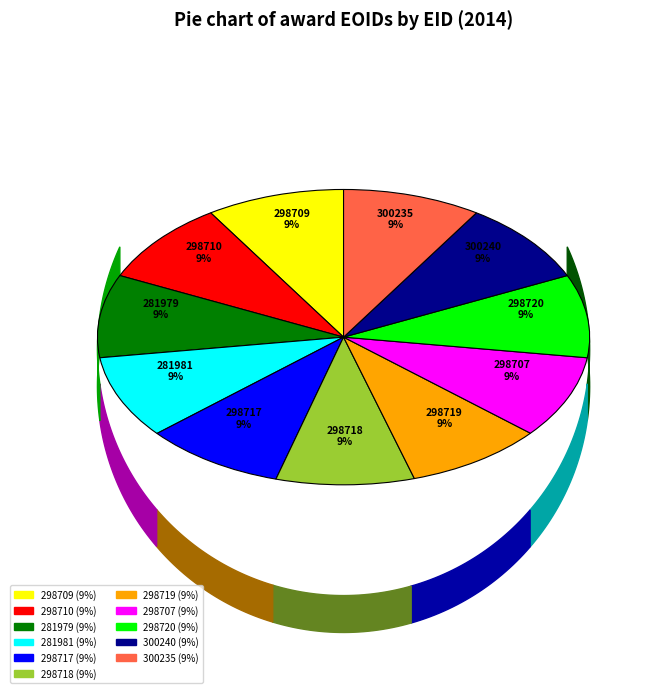

Is there any slice that represents more than half of the pie?

No